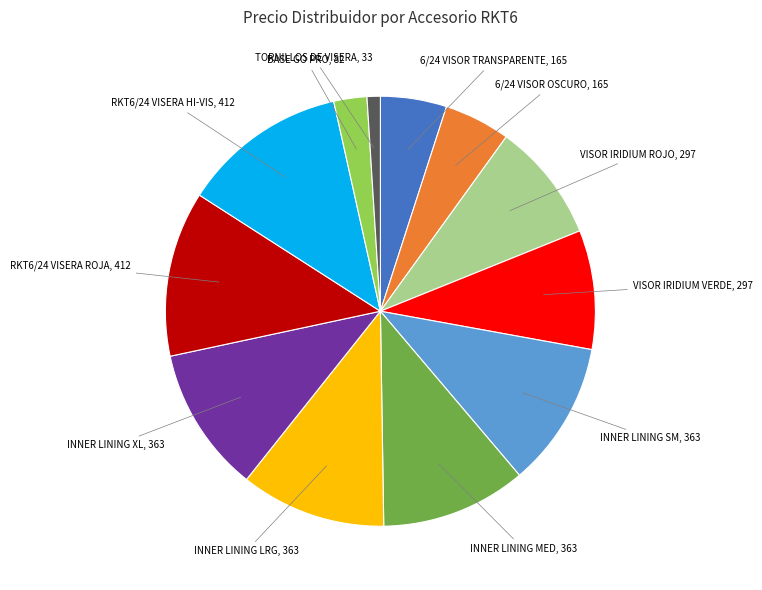

Is there any slice that represents more than half of the pie?

No